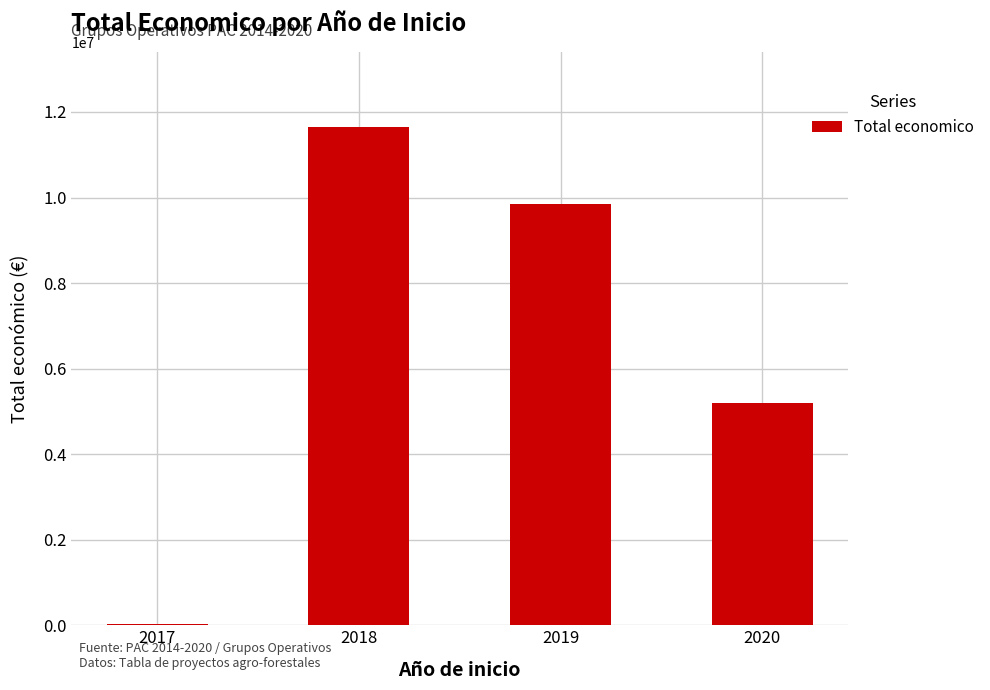

What is the difference between the second highest and minimum values?

9807118